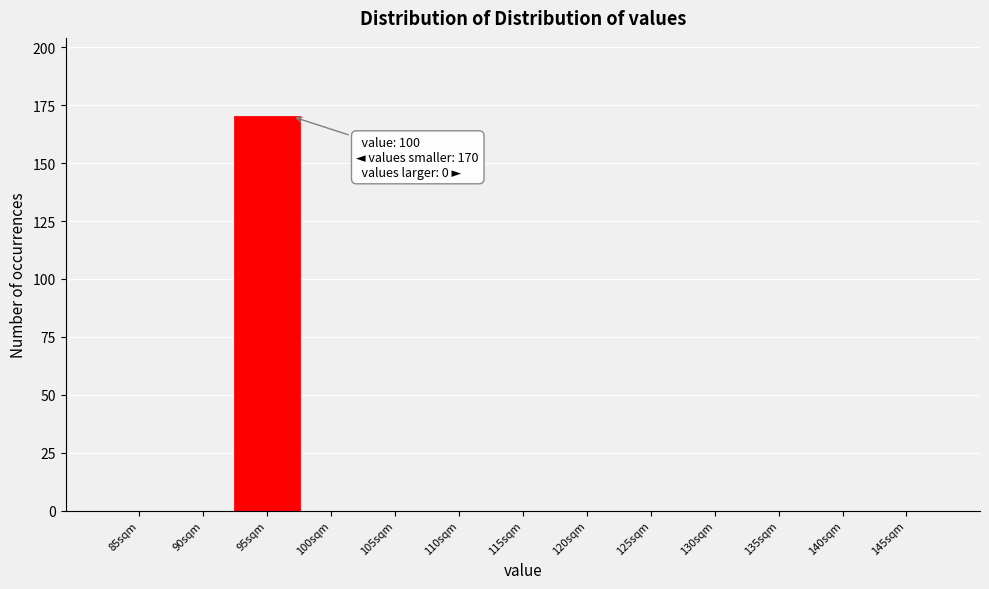

Reading right to left, transcribe all the data shown in this chart.

145sqm=0	140sqm=0	135sqm=0	130sqm=0	125sqm=0	120sqm=0	115sqm=0	110sqm=0	105sqm=0	100sqm=0	95sqm=170	90sqm=0	85sqm=0